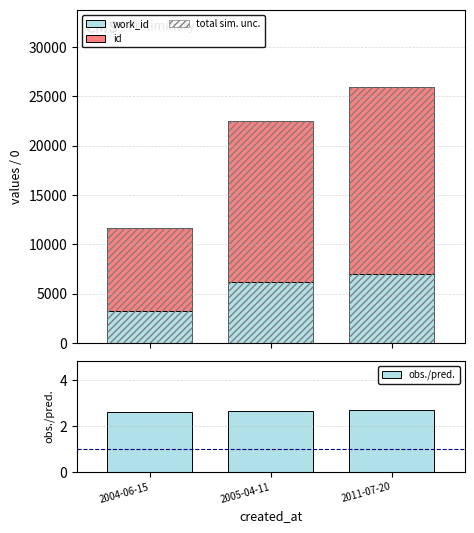

Count the obs./pred. values in the range 2 to 3.

3